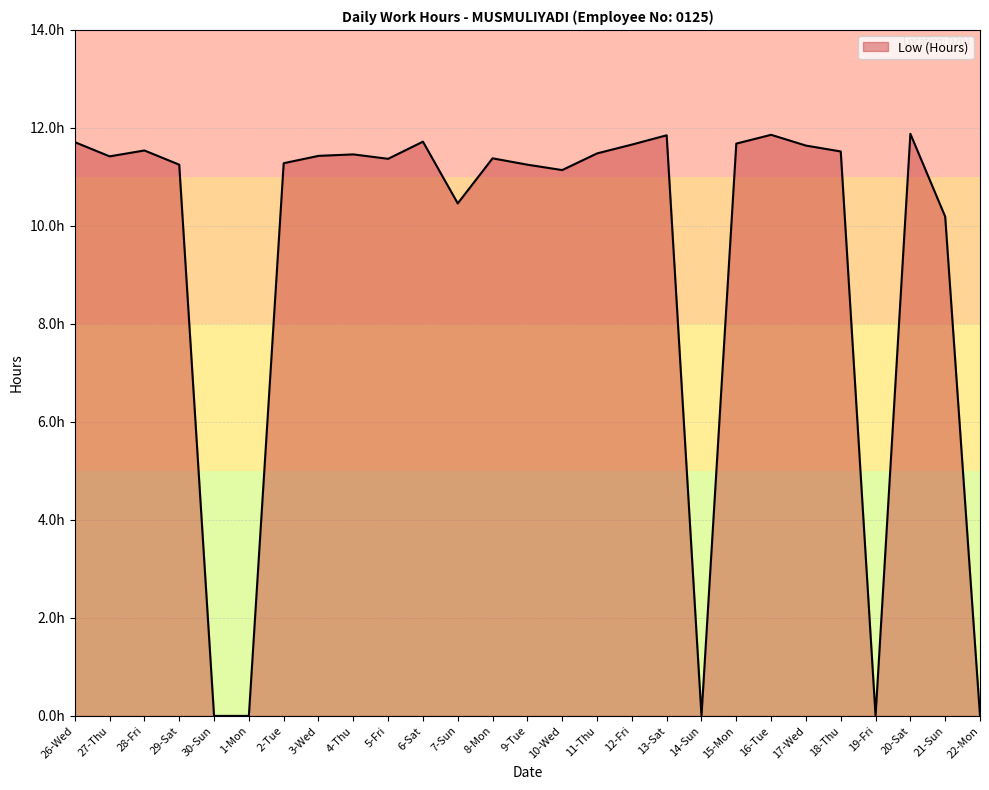

Is this an area chart (filled region under the line)?

Yes